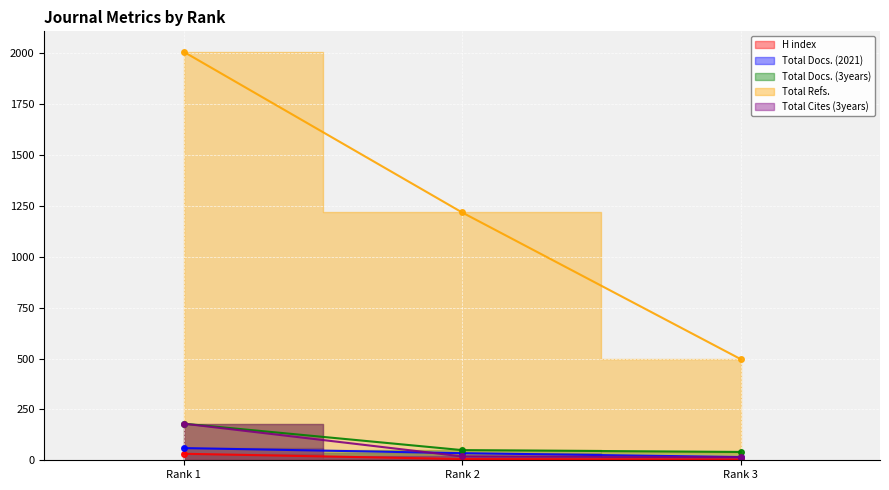

What is the value of the Total Docs. (3years) point at the 2nd from the left?

50